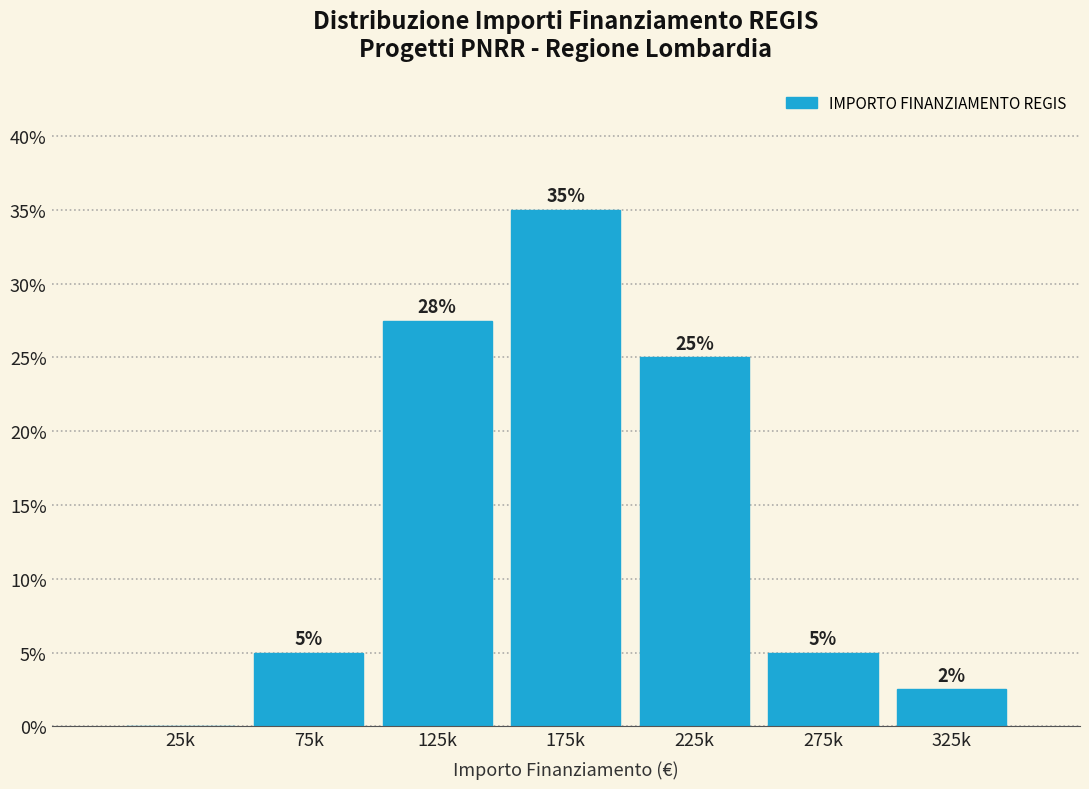

What is the sum of all values?

100.0